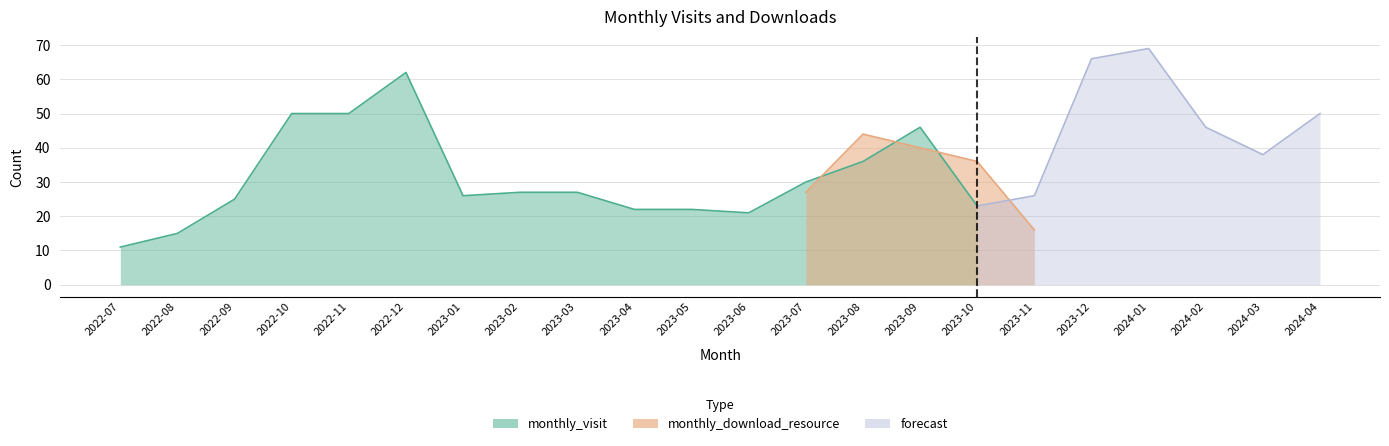

What is the minimum value shown in the chart?

10